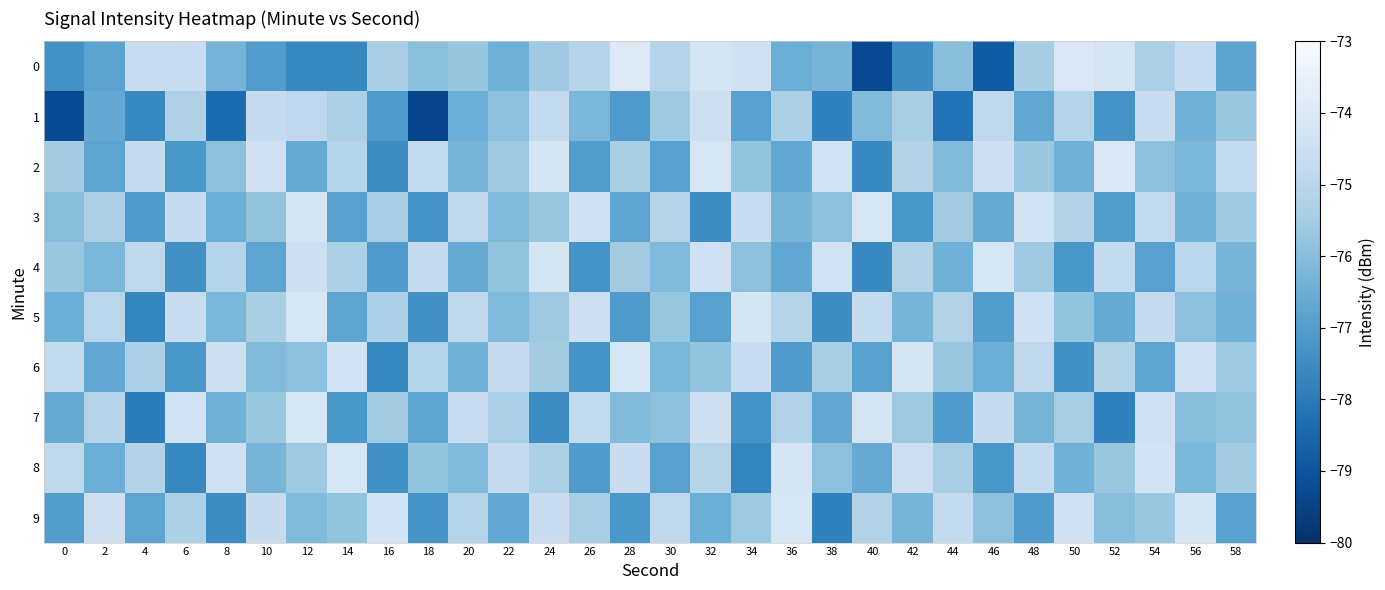

How many categories are shown in the chart?

30